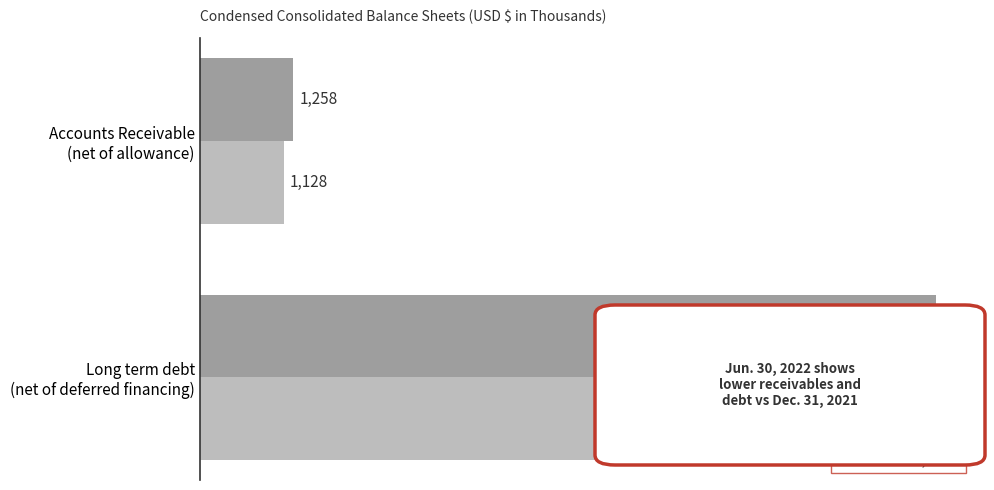

List the series in order of their peak value, lowest first.

Jun. 30, 2022, Dec. 31, 2021